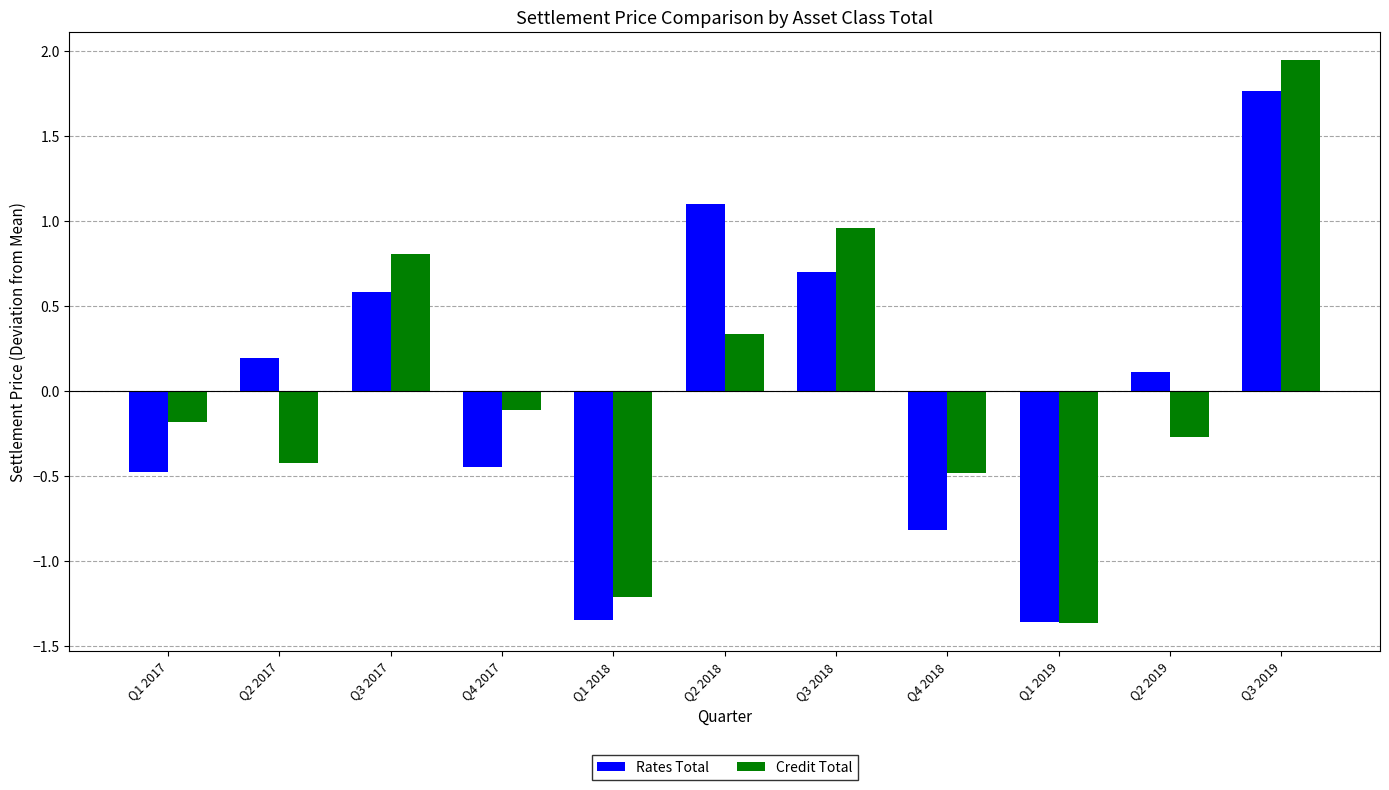

How many bars are there in each group?

2